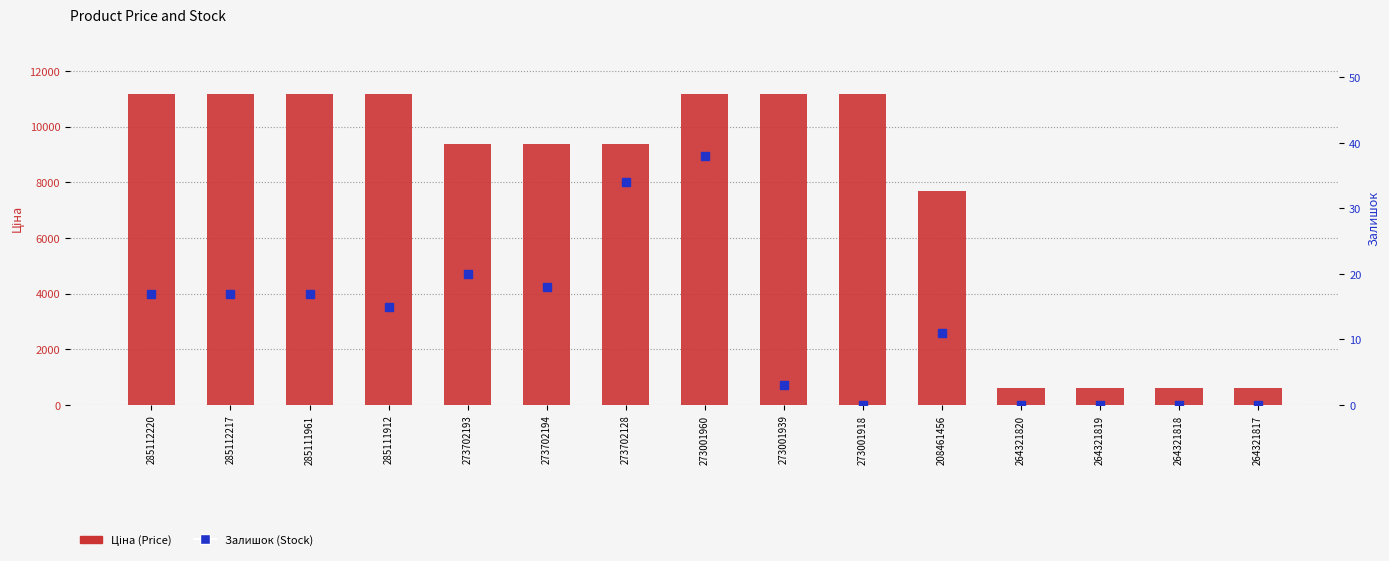

Which series reaches the maximum Y coordinate?

Ціна (Price)